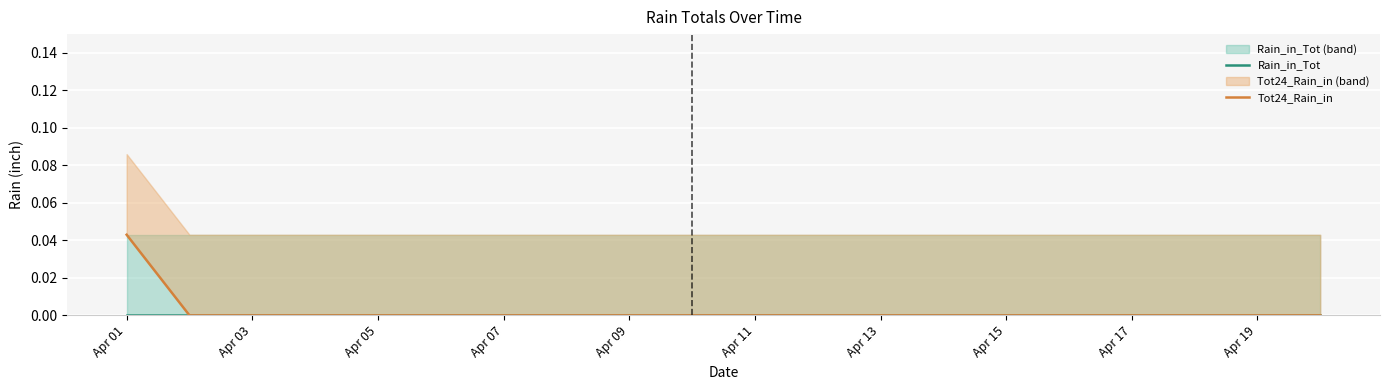

True or false: Rain_in_Tot and Tot24_Rain_in intersect in this chart.

False